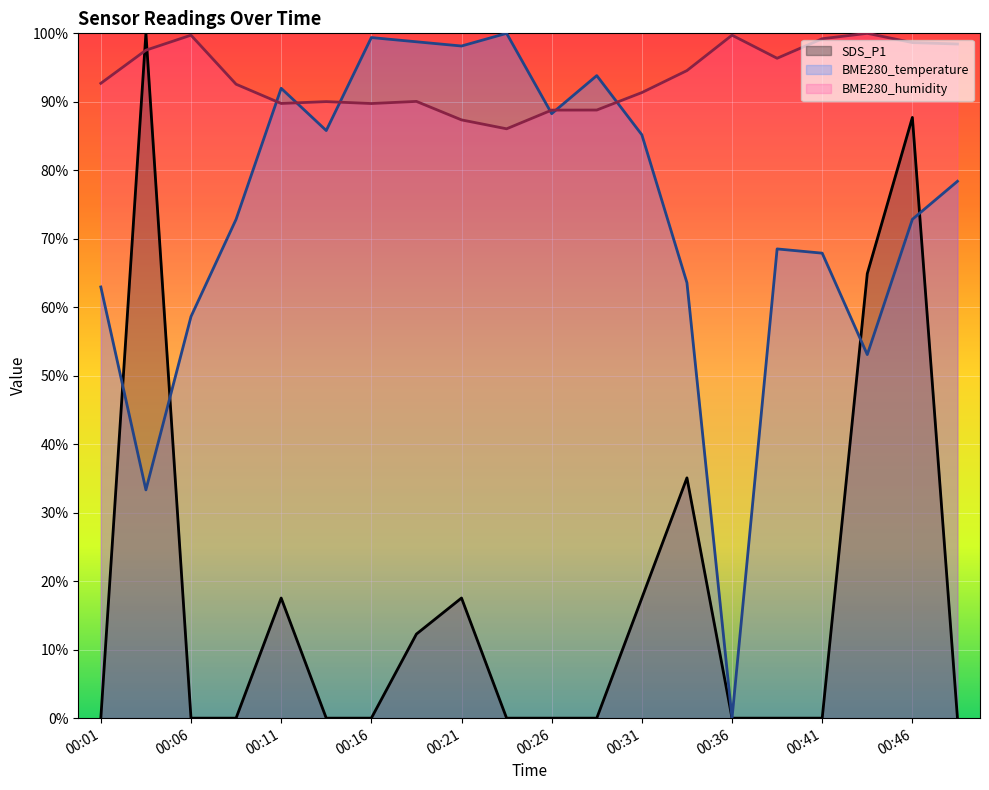

How many intersections are there between BME280_humidity and BME280_temperature?

6